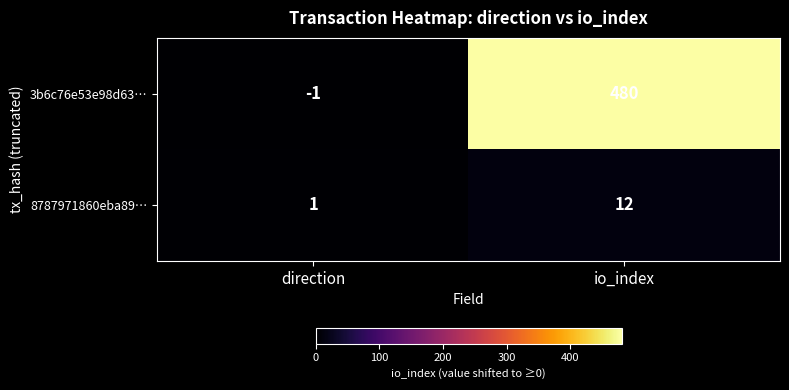

What is the sum of all 8787971860eba89… values?

13